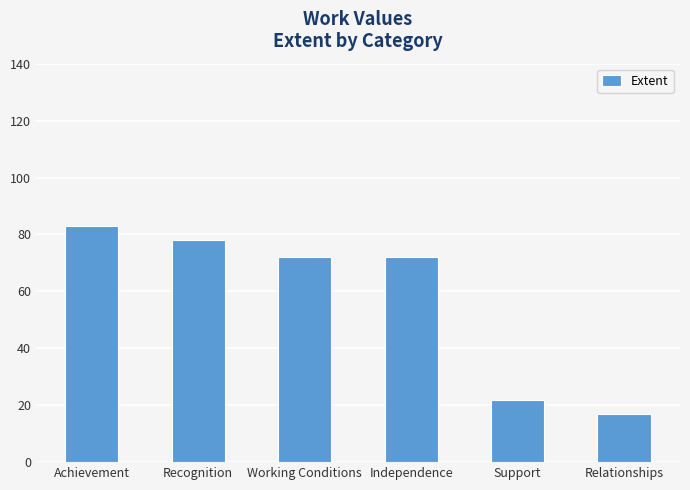

Is it true that the value at Relationships is 17?

True